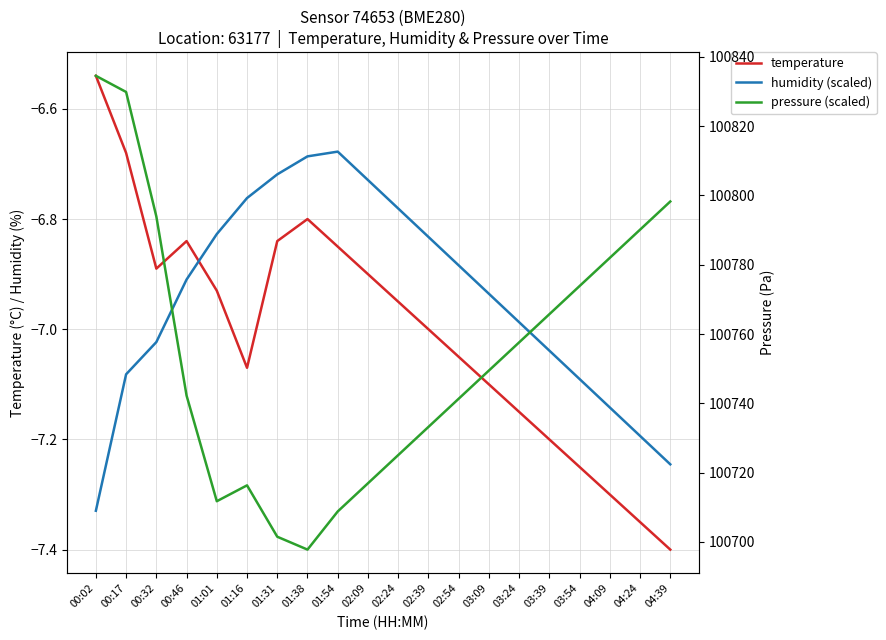

Which series ends up on top after the final intersection of pressure (scaled) and humidity (scaled)?

pressure (scaled)